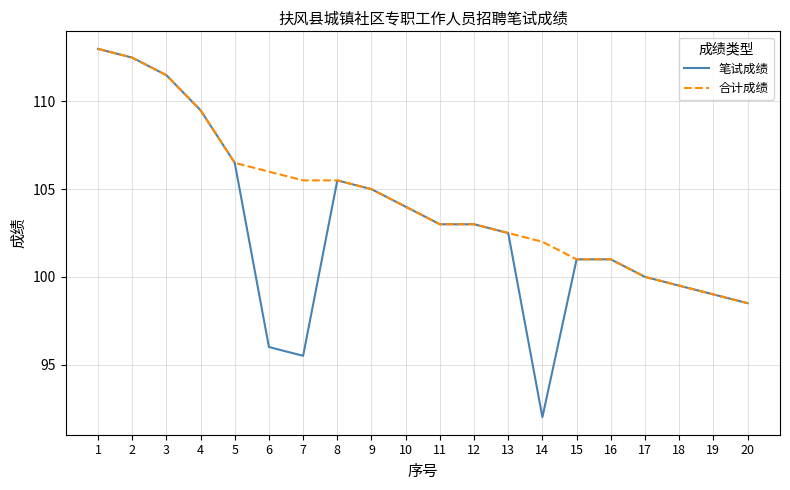

Count the number of categories in the chart.

20